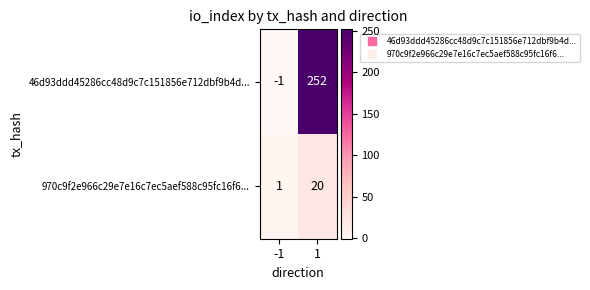

Which series has the largest total across all categories?

46d93ddd45286cc48d9c7c151856e712dbf9b4d...